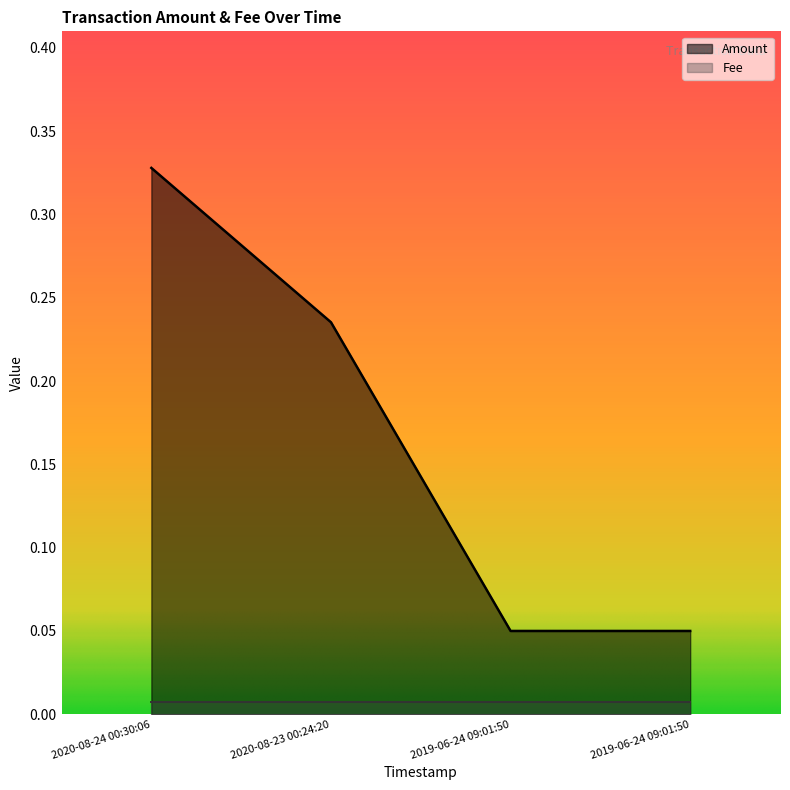

Rank the categories by value from lowest to highest.

2019-06-24 09:01:50, 2019-06-24 09:01:50, 2020-08-23 00:24:20, 2020-08-24 00:30:06